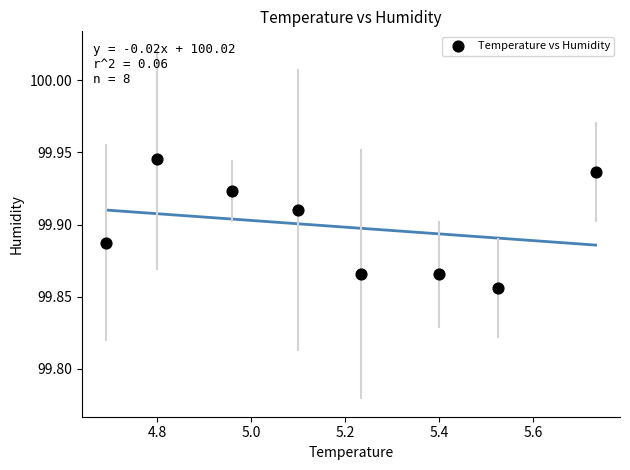

What is the average X value?

5.2